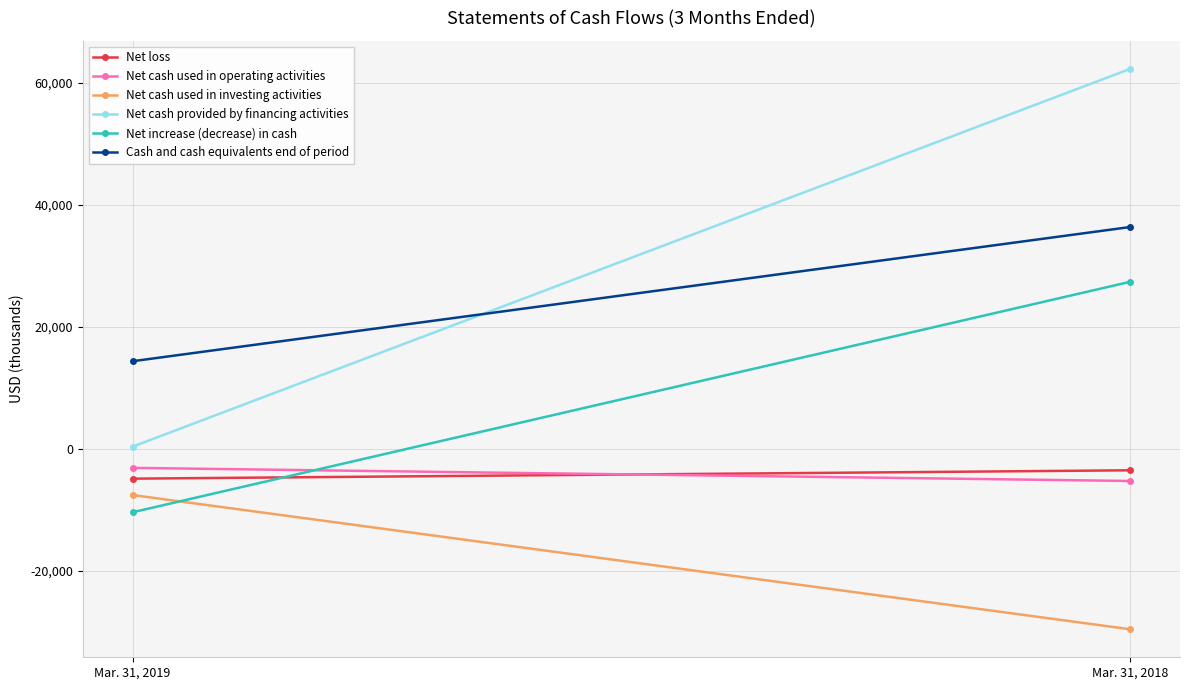

How many lines are shown in the chart?

6